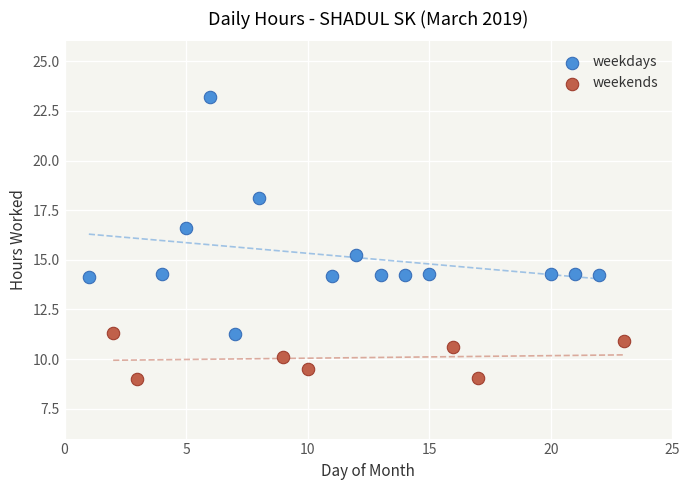

Which series reaches the maximum Y coordinate?

weekdays